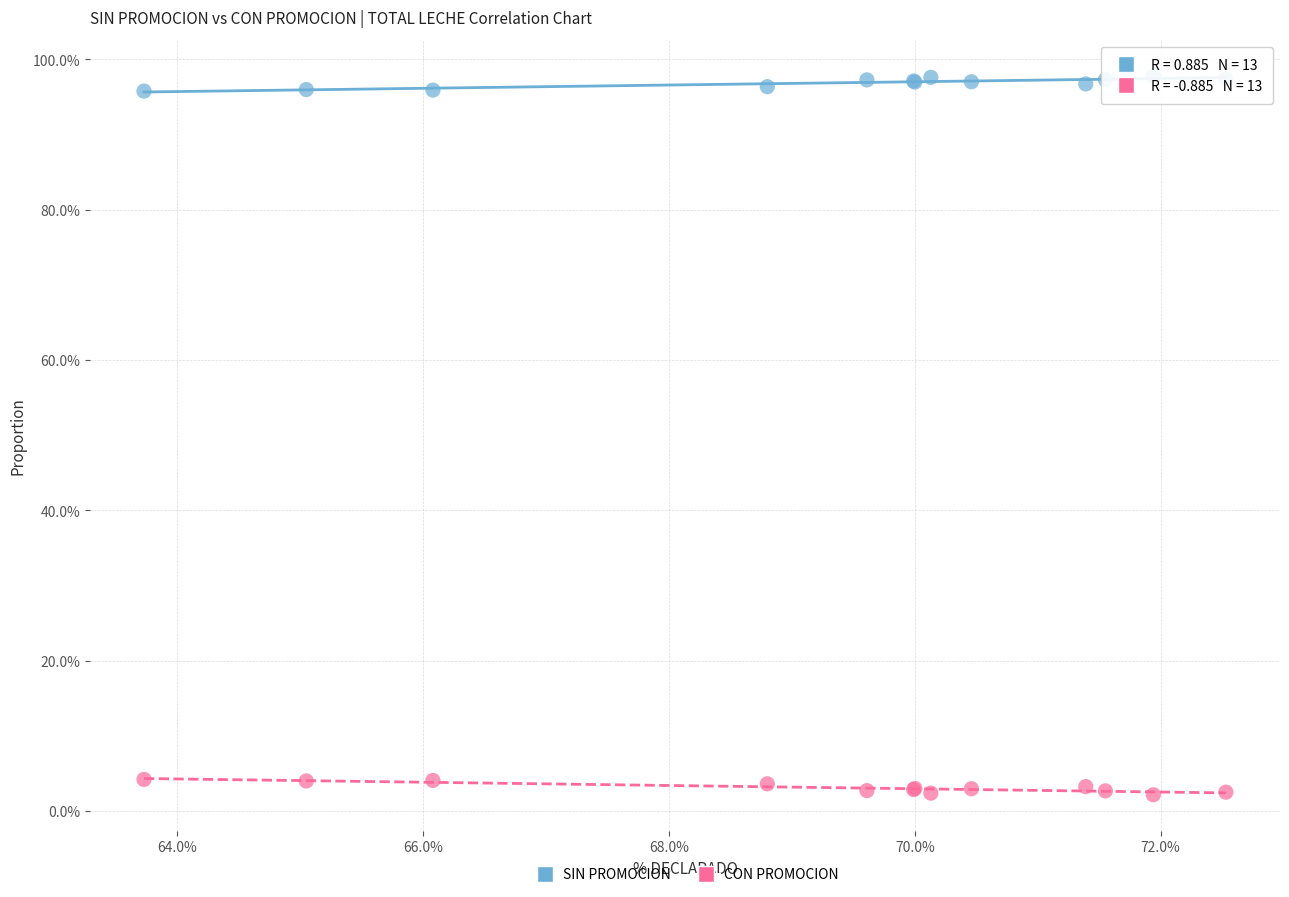

What are all the series names shown in the legend?

SIN PROMOCION, CON PROMOCION